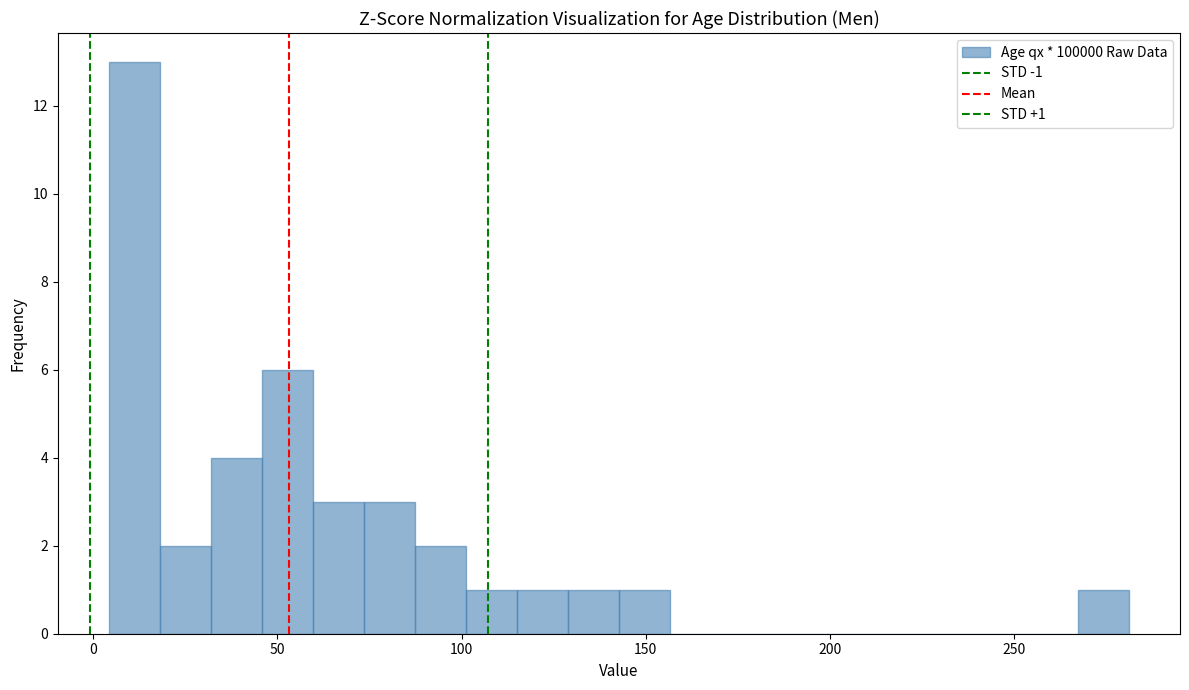

Read against the x-axis, roughly where is the centre of the tallest bar?

10